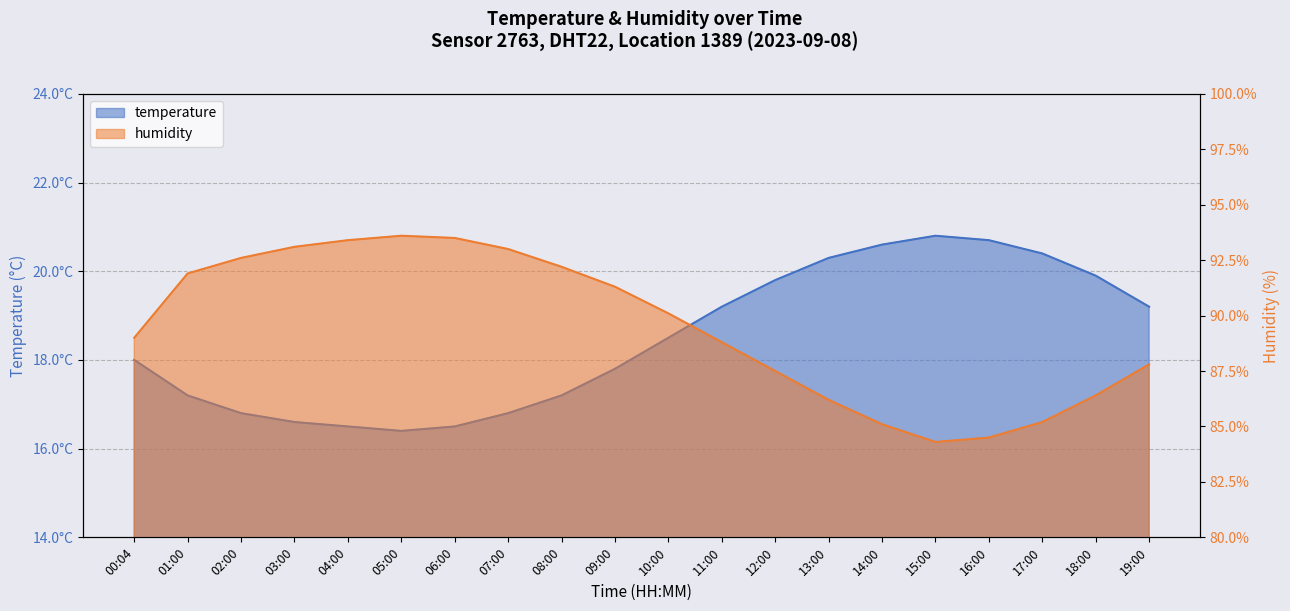

How many values in the humidity series exceed 90?

10